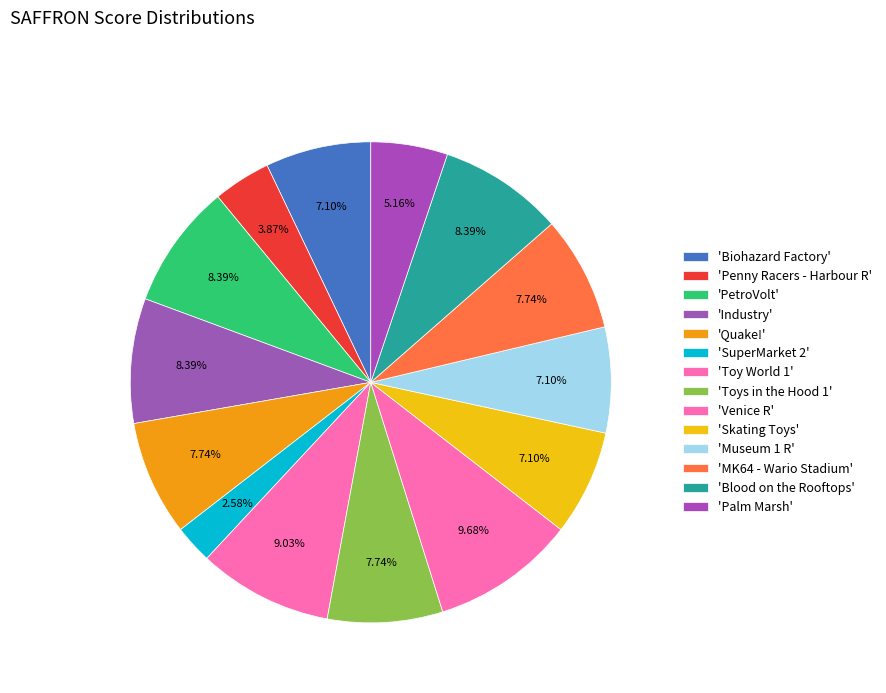

What is the smallest slice in the pie chart?

SuperMarket 2